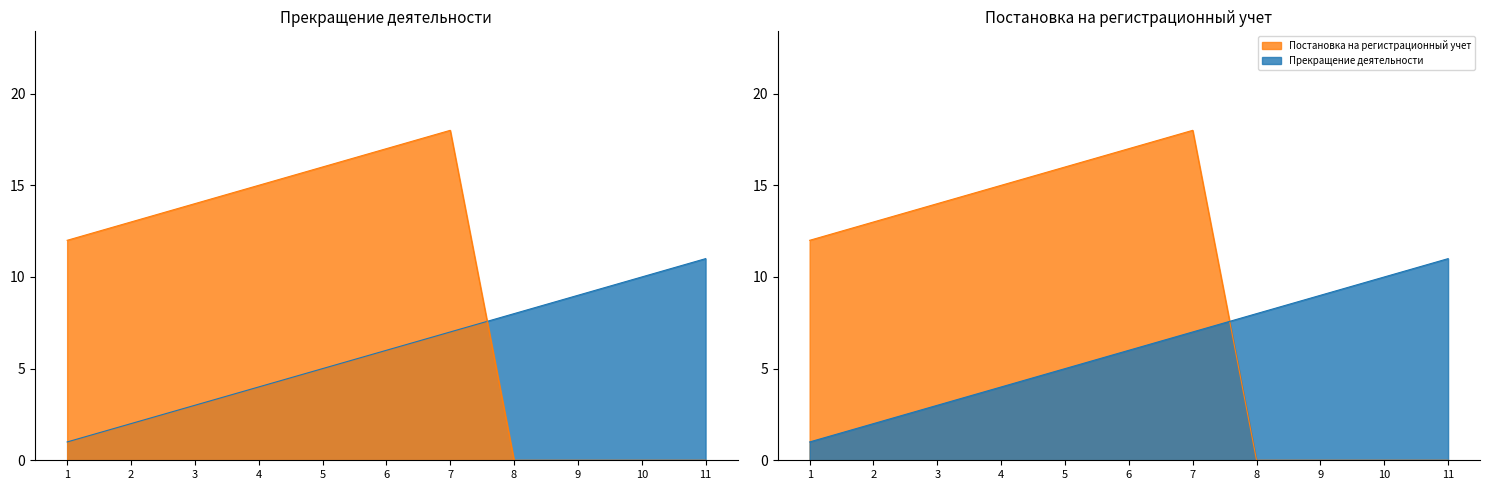

What is the average value of the Прекращение деятельности series?

6